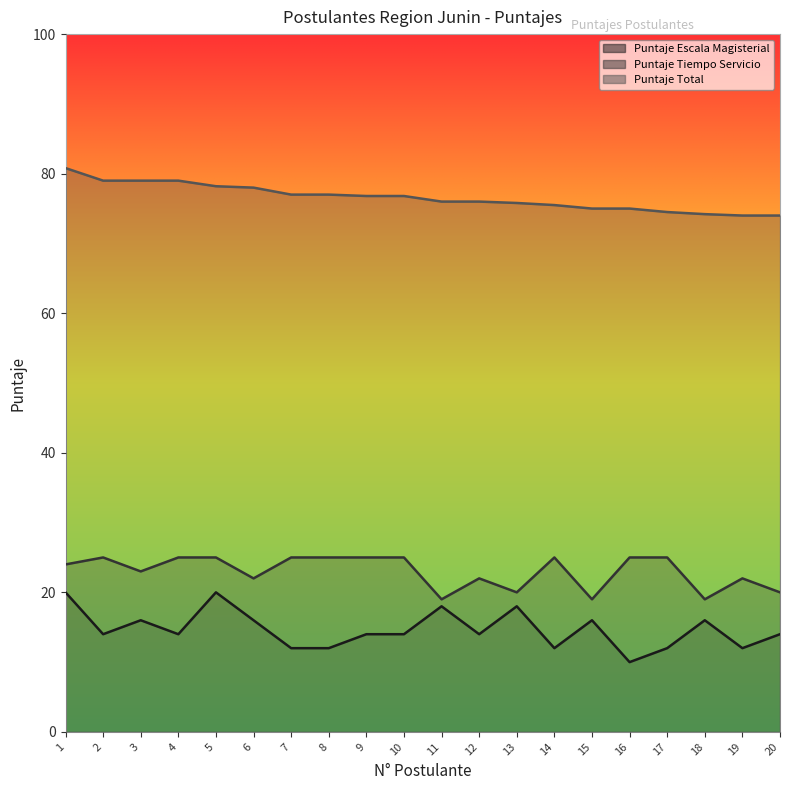

True or false: Puntaje Total (line) has a value of 76.0 at 12.

True